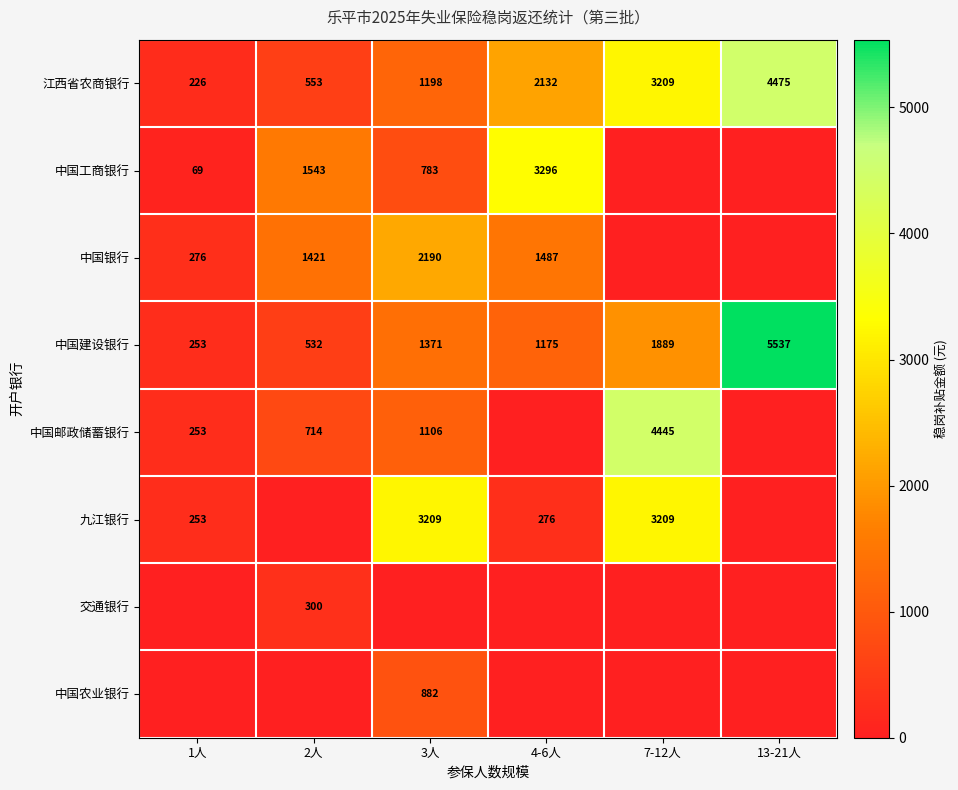

The value of 中国建设银行 at 2人 is 727.8. True or false?

False